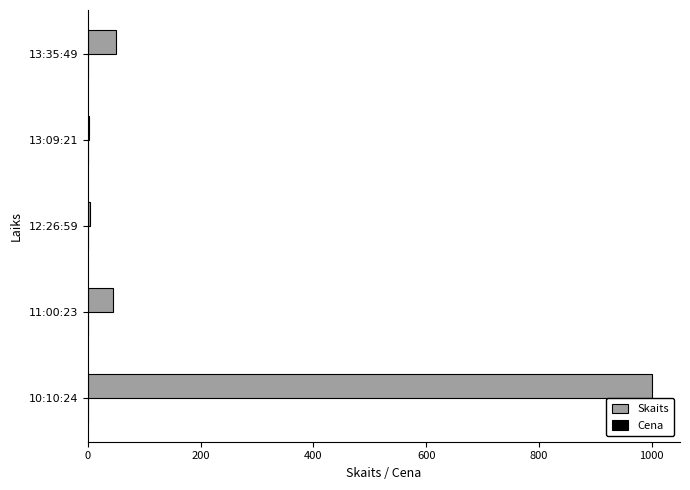

How many distinct data groups are displayed?

2